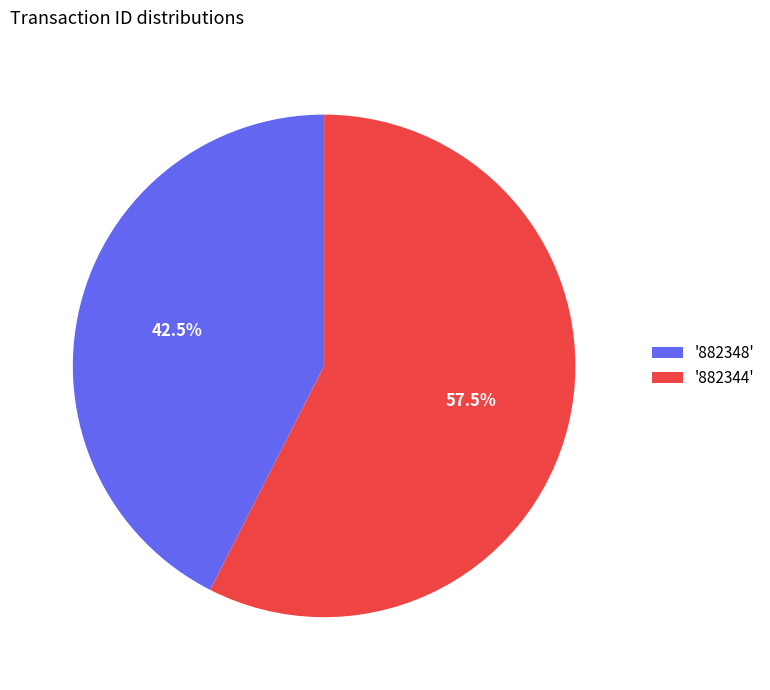

Rank the categories by value from lowest to highest.

'882348', '882344'